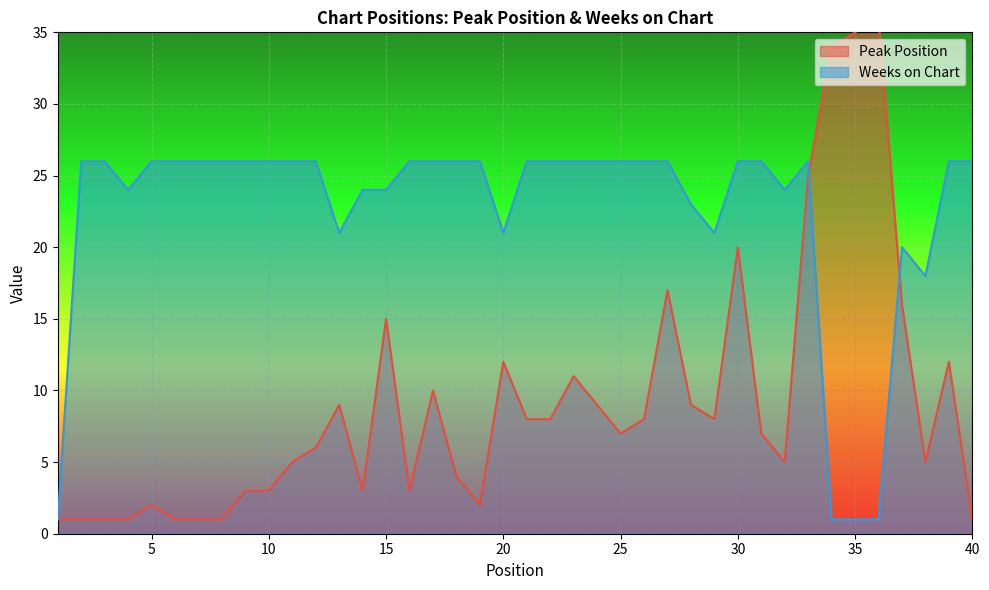

At which category is the sum across all series the highest?

33